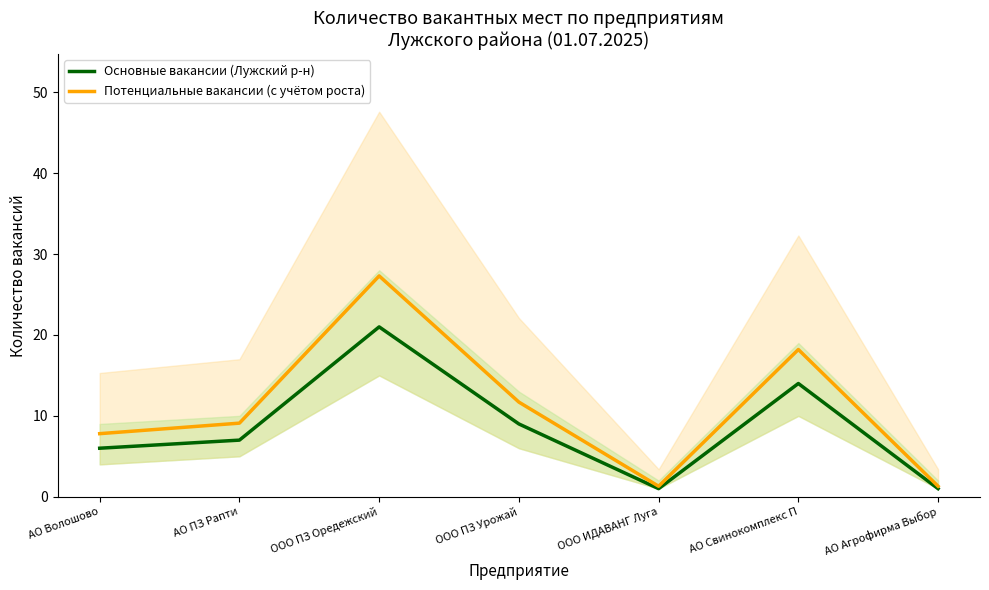

What is the minimum value shown in the chart?

1.0